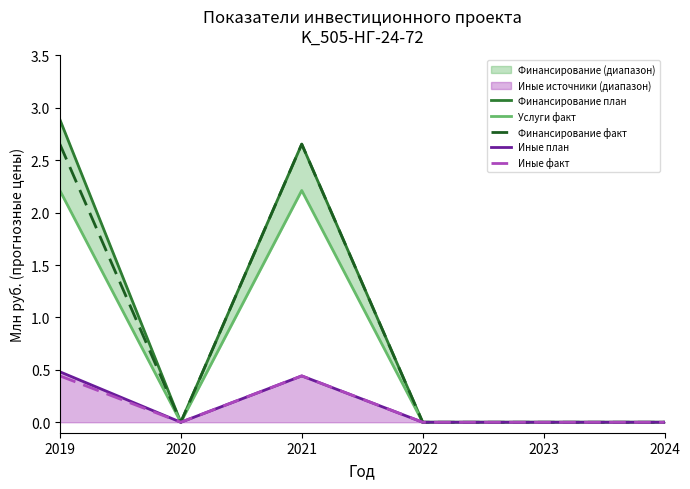

Which series has the largest total across all categories?

Финансирование план